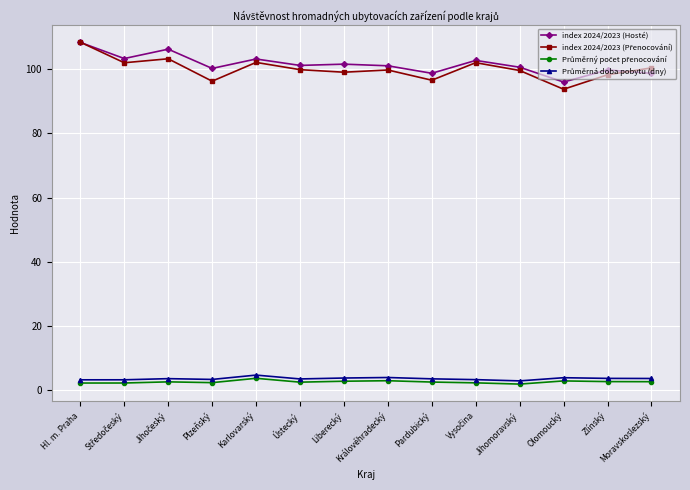

What is the label of the 8th point from the left?

Královéhradecký